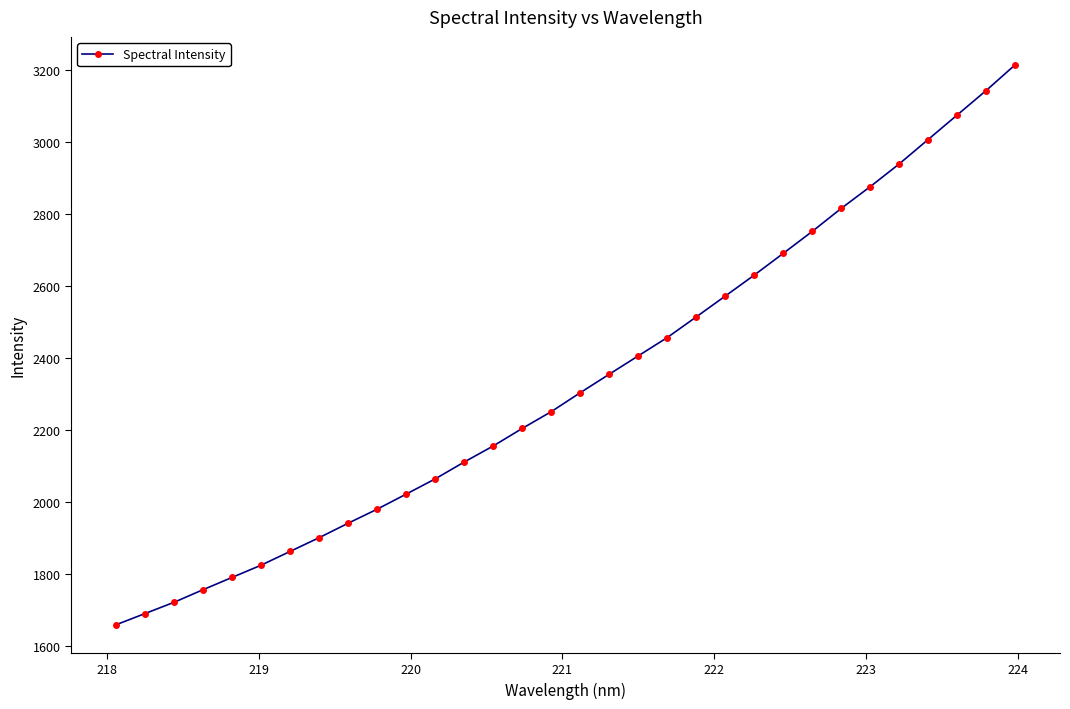

What is the difference between the second highest and second lowest values?

1452.9